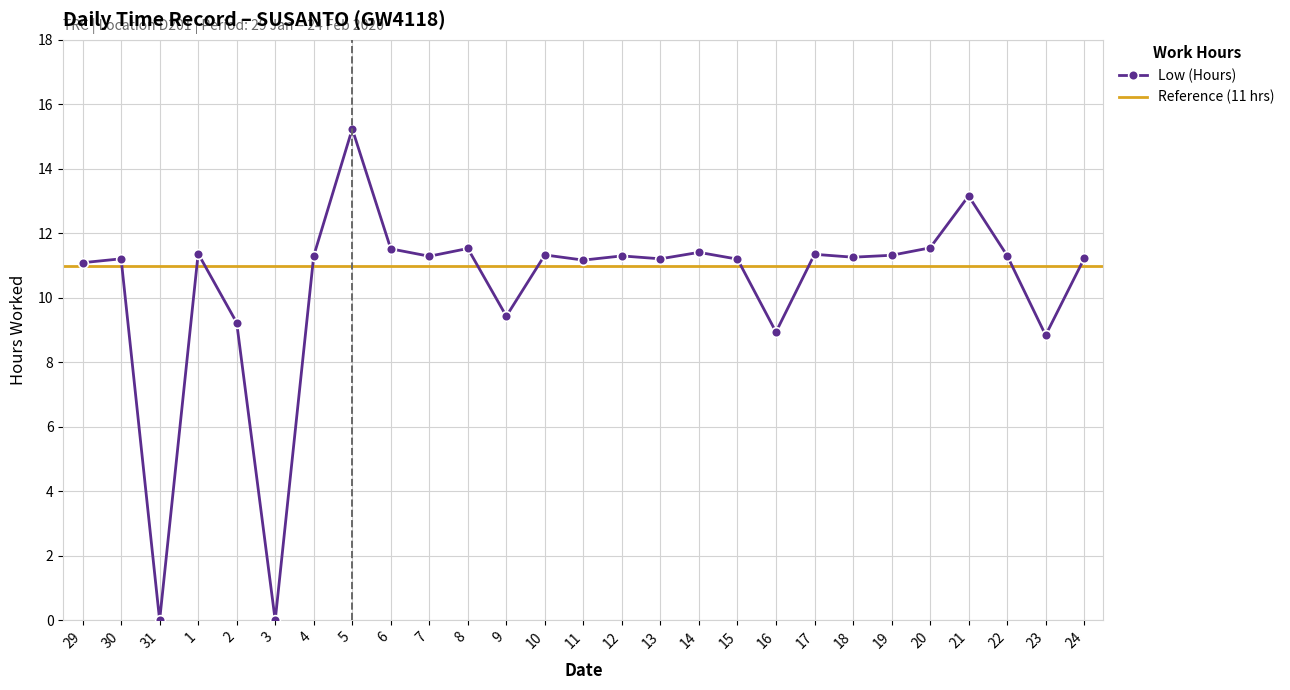

Where is the data nearest to the value 7?

23